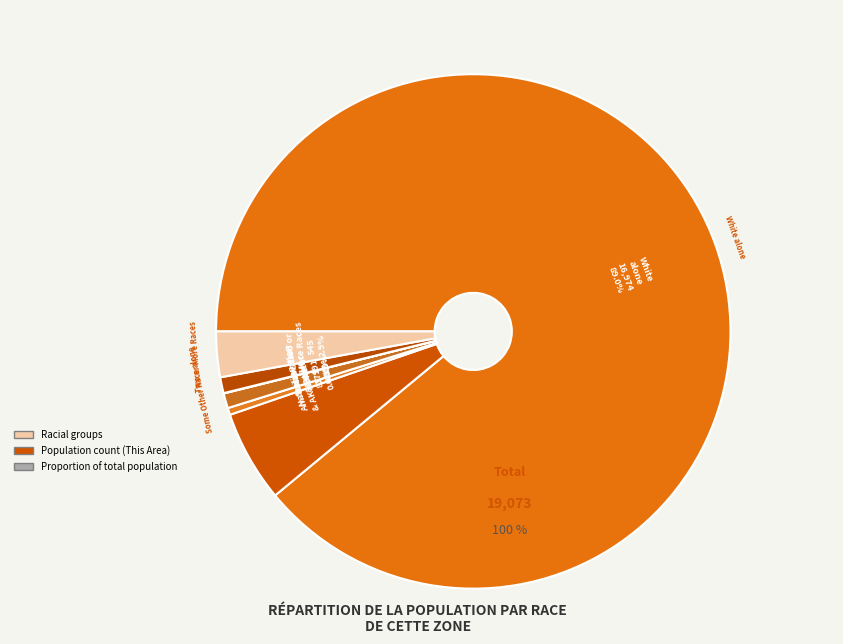

What is the largest slice in the pie chart?

White alone